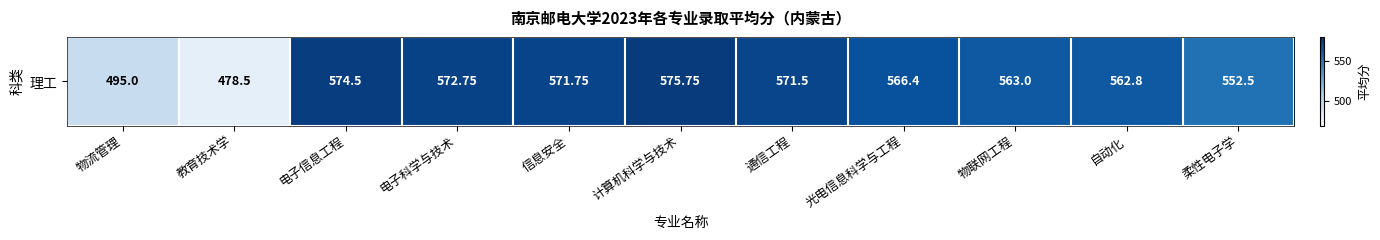

Reading left to right, extract all data points from this chart.

495.0	478.5	574.5	572.8	571.8	575.8	571.5	566.4	563.0	562.8	552.5